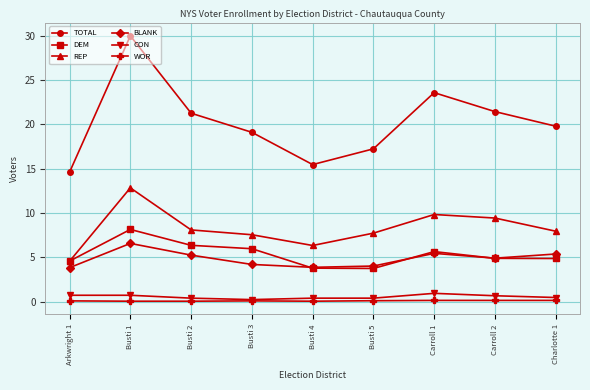

How many data points in DEM are above 4?

7